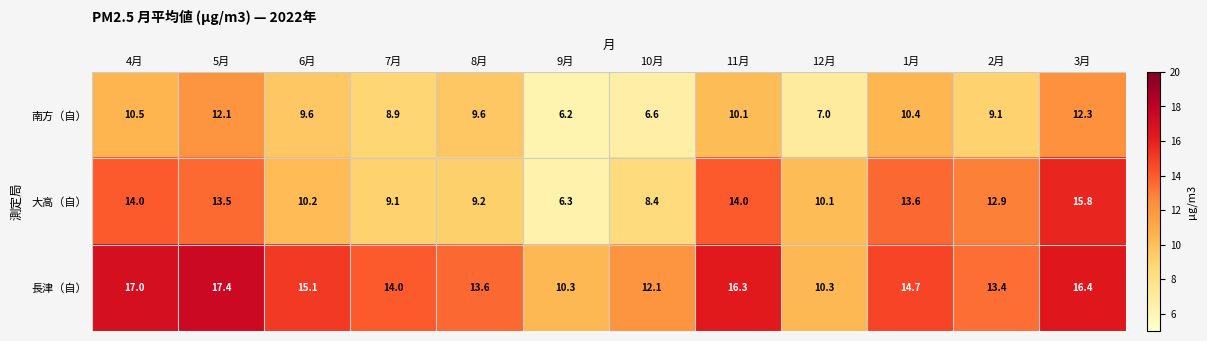

Which category has the highest value in the 大高（自） series?

3月